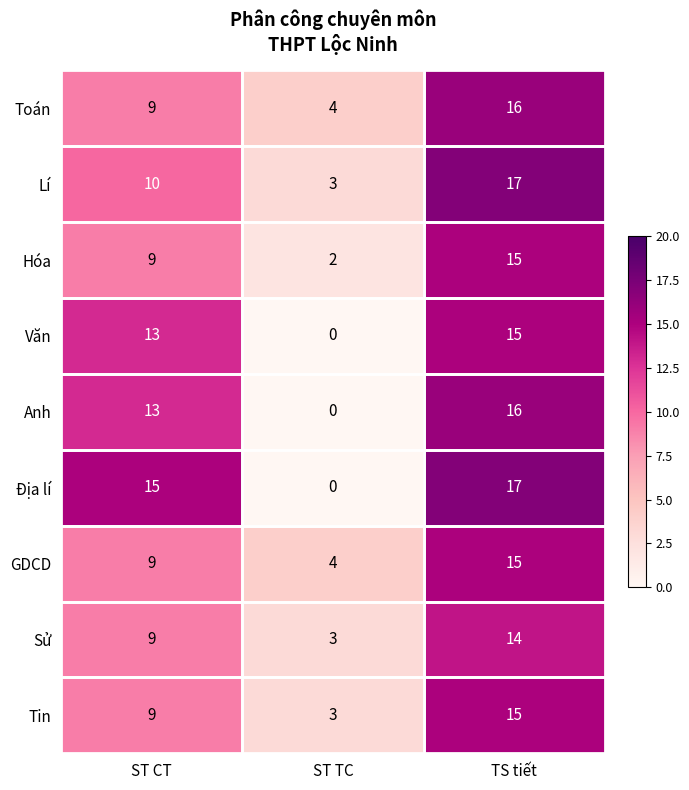

What is the sum of all Hóa values?

26